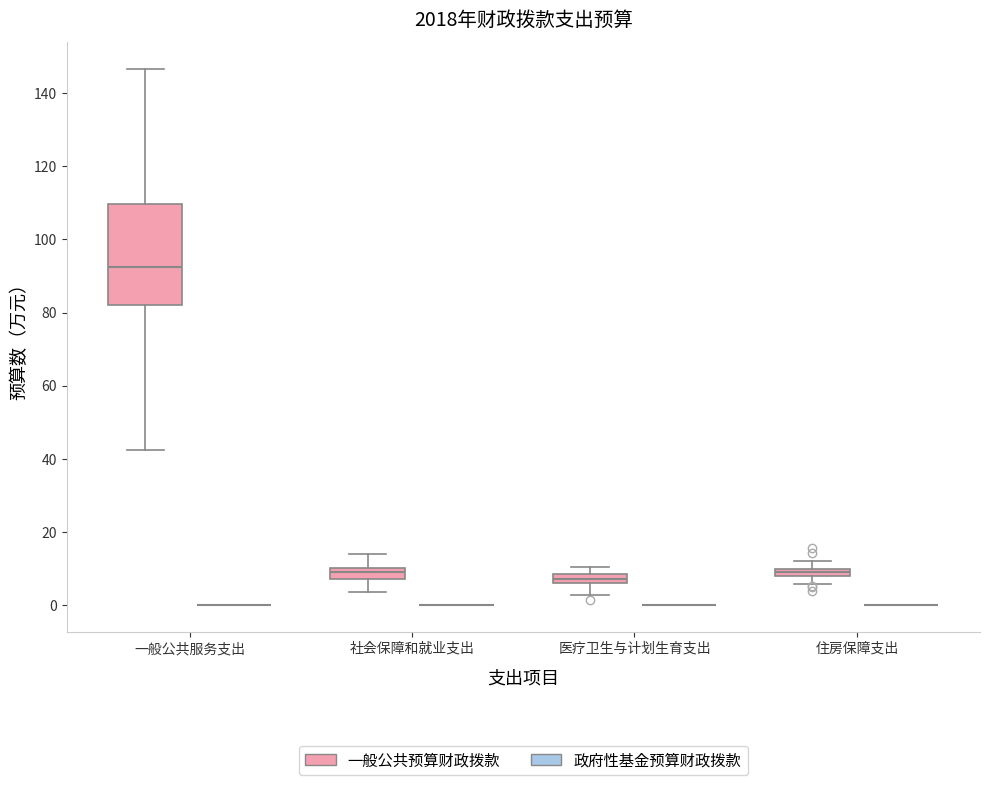

Comparing the boxes themselves (not the whiskers), which one is the tallest?

一般公共服务支出 (一般公共预算财政拨款)